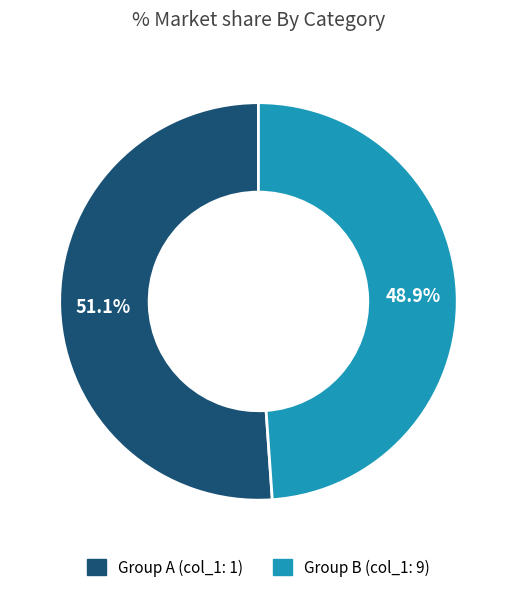

Count the number of slices in the pie.

9